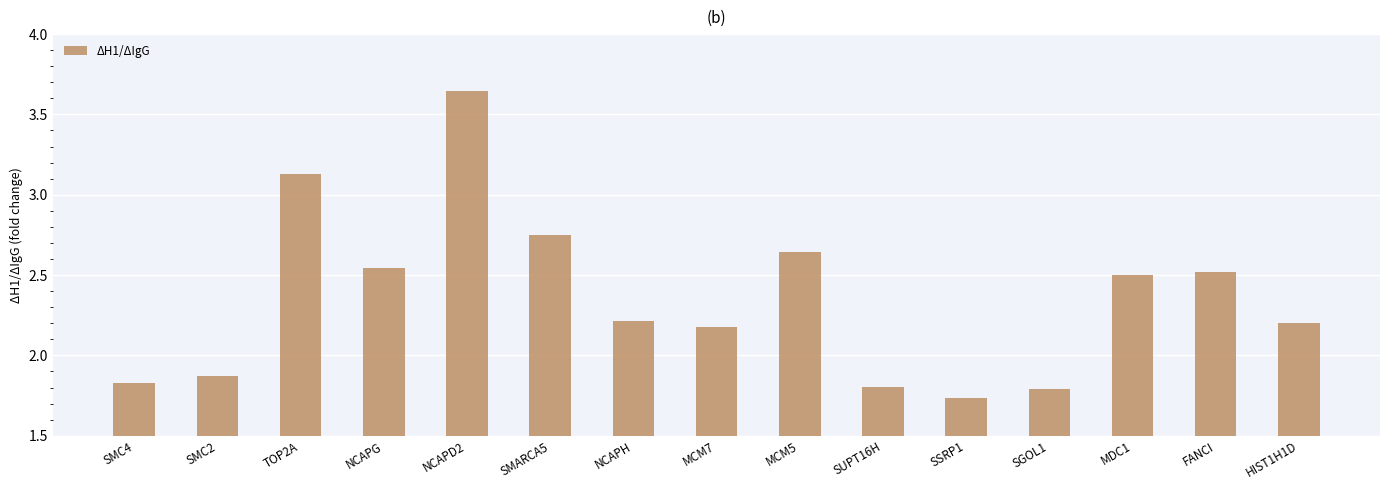

Is it true that the value at TOP2A is 1.9?

False